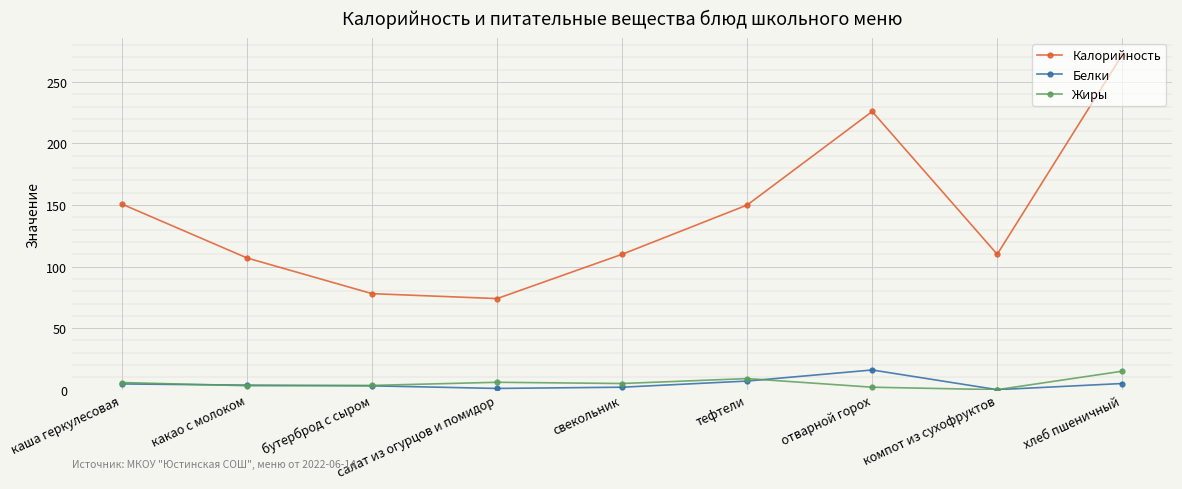

Does the chart display data point markers on the line(s)?

Yes